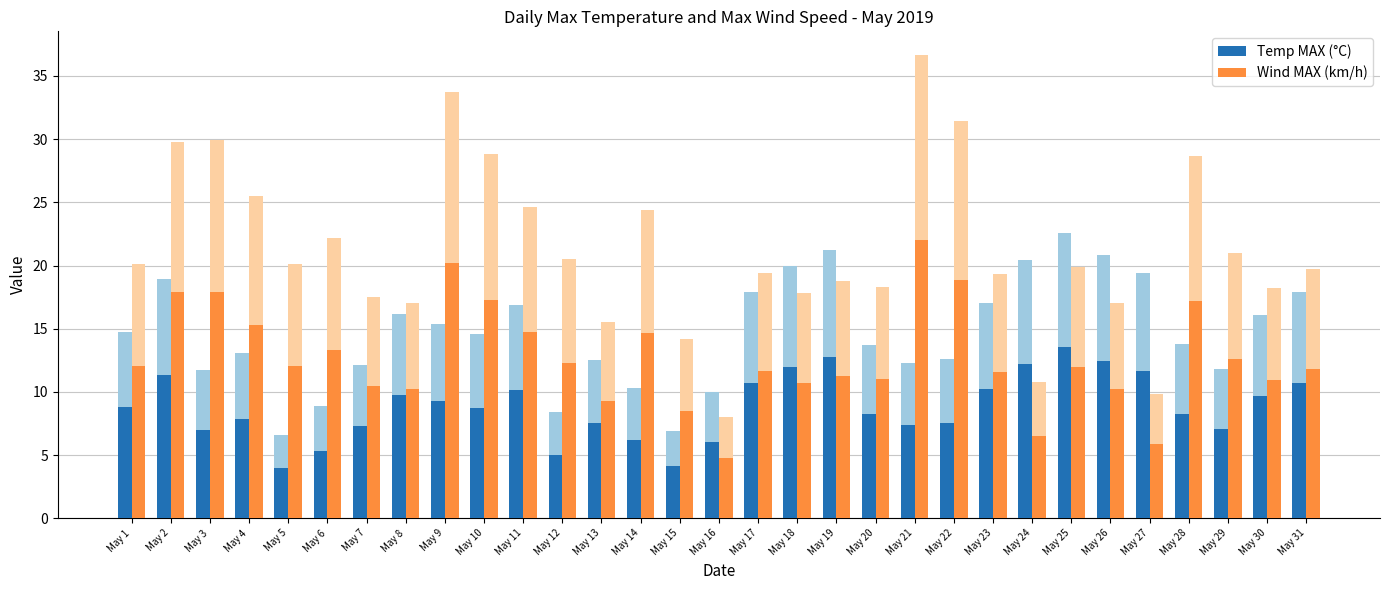

What is the difference between the highest and lowest values at May 10?

8.5